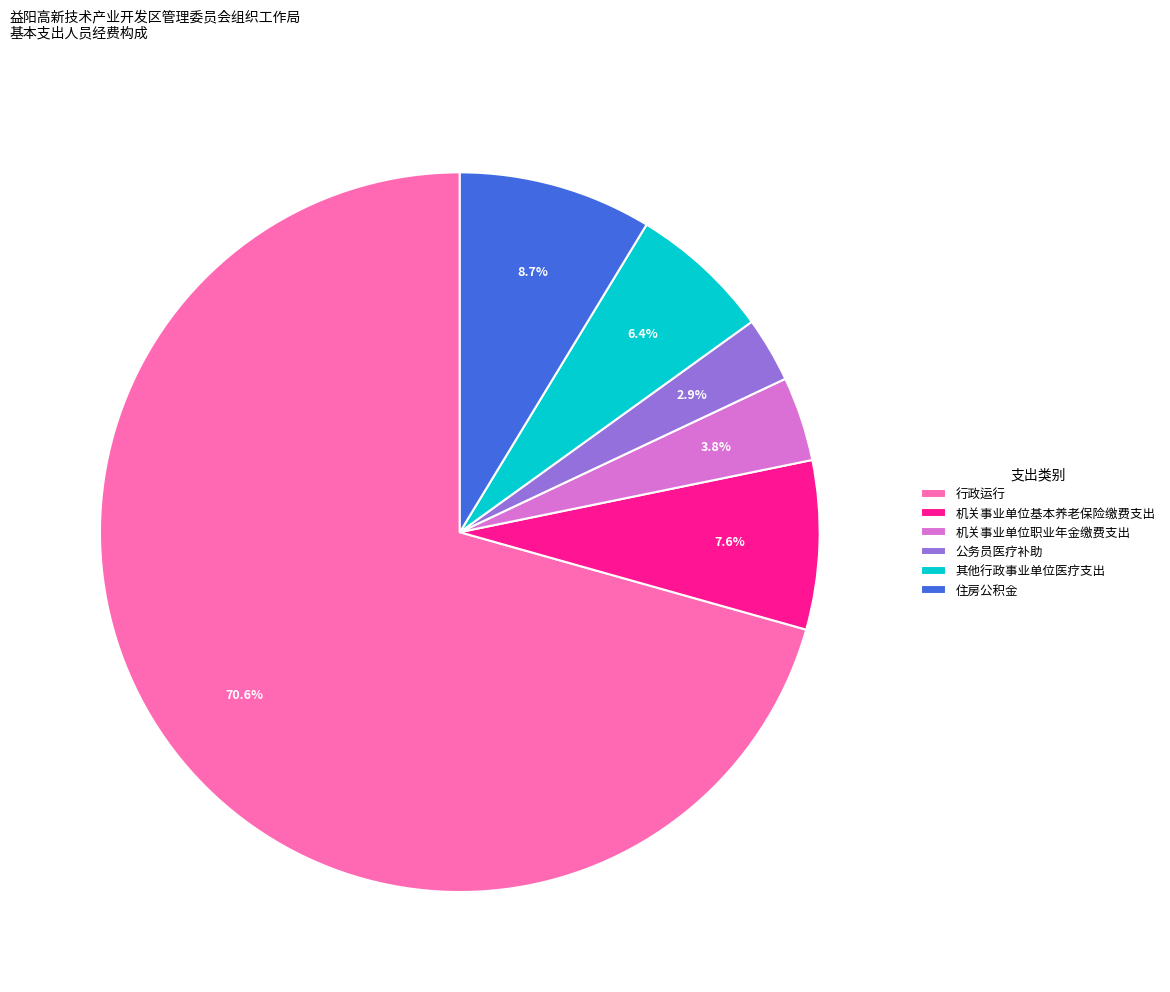

What is the ratio of the value at 行政运行 to the value at 住房公积金?

8.1